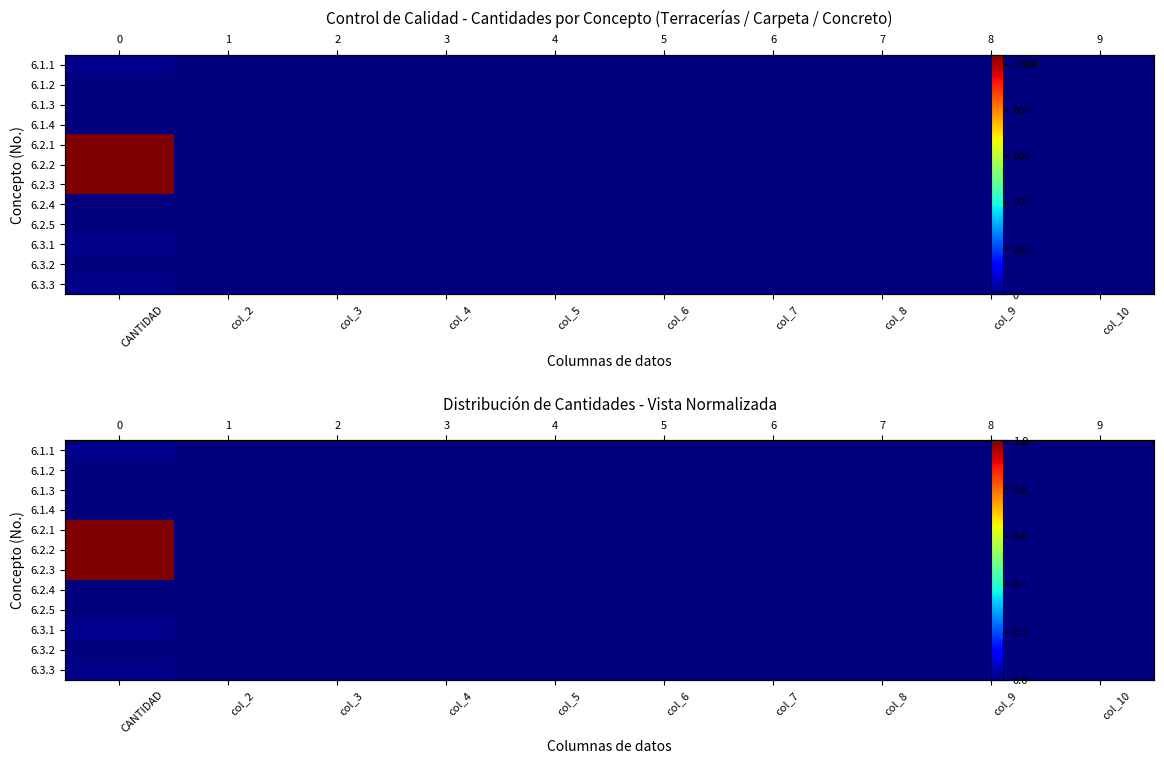

Count the 6.3.1 values in the range 0 to 1.

10